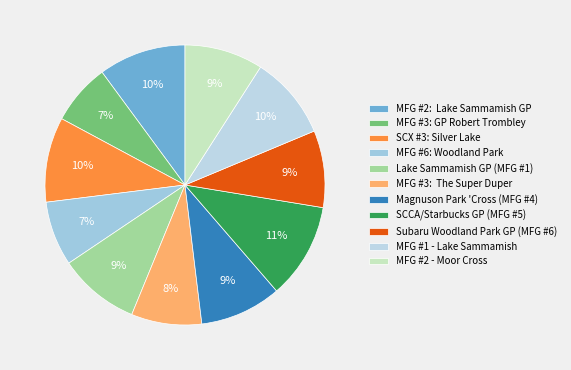

Is there any slice that represents more than half of the pie?

No